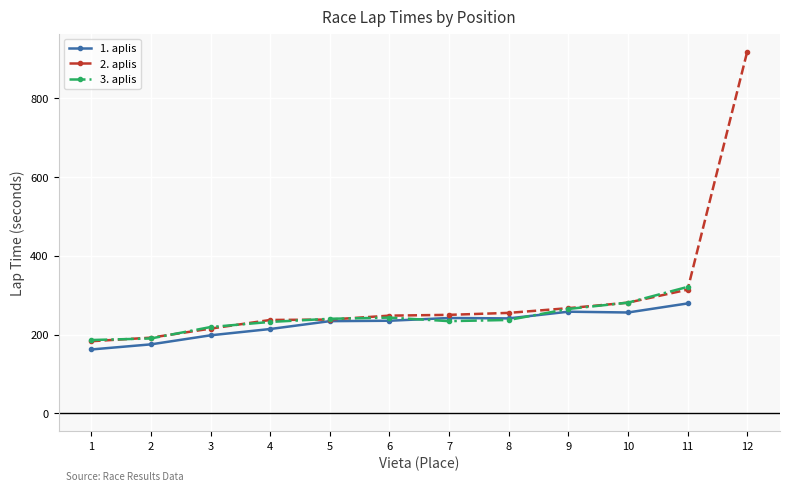

Which category has the highest value in the 3. aplis series?

11